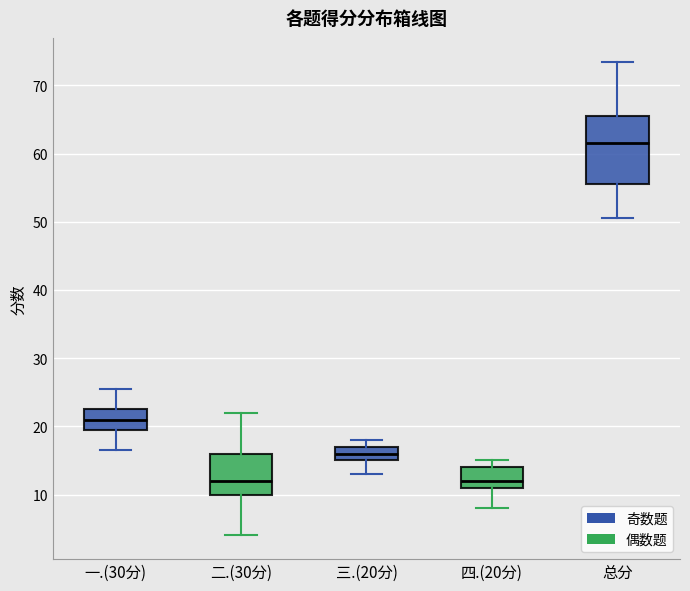

Reading left to right, transcribe this box plot: for each box, give where its median line is, the range the box spans, and where its two whiskers end, as read against the y-axis. The values are not printed on the chart, so give them approximately, as read against the axis.

一.(30分): median 21, box 20 to 23, whiskers 17 to 26
二.(30分): median 12, box 10 to 16, whiskers 4 to 22
三.(20分): median 16, box 15 to 17, whiskers 13 to 18
四.(20分): median 12, box 11 to 14, whiskers 8 to 15
总分: median 62, box 56 to 66, whiskers 51 to 74